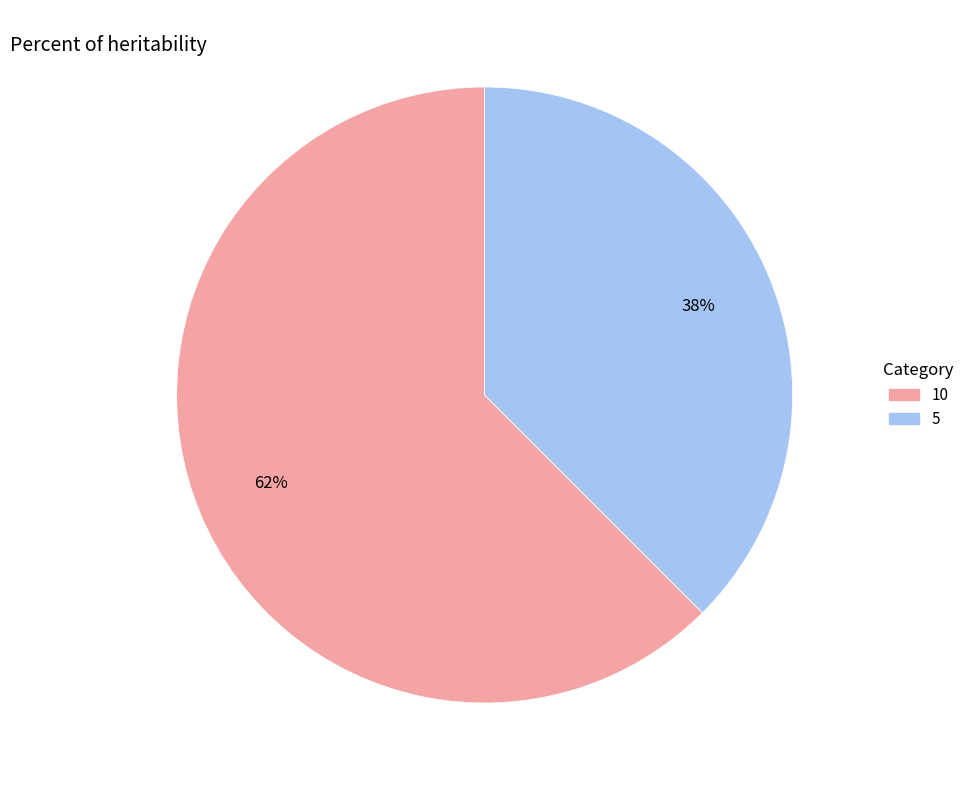

Is the sum of 5 and 10 greater than half?

Yes